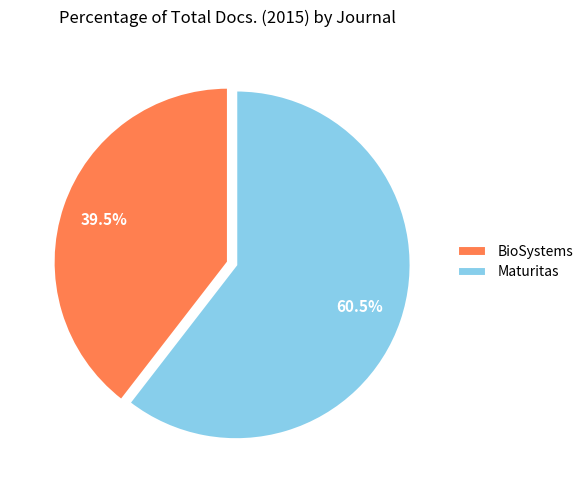

What is the majority slice?

Maturitas